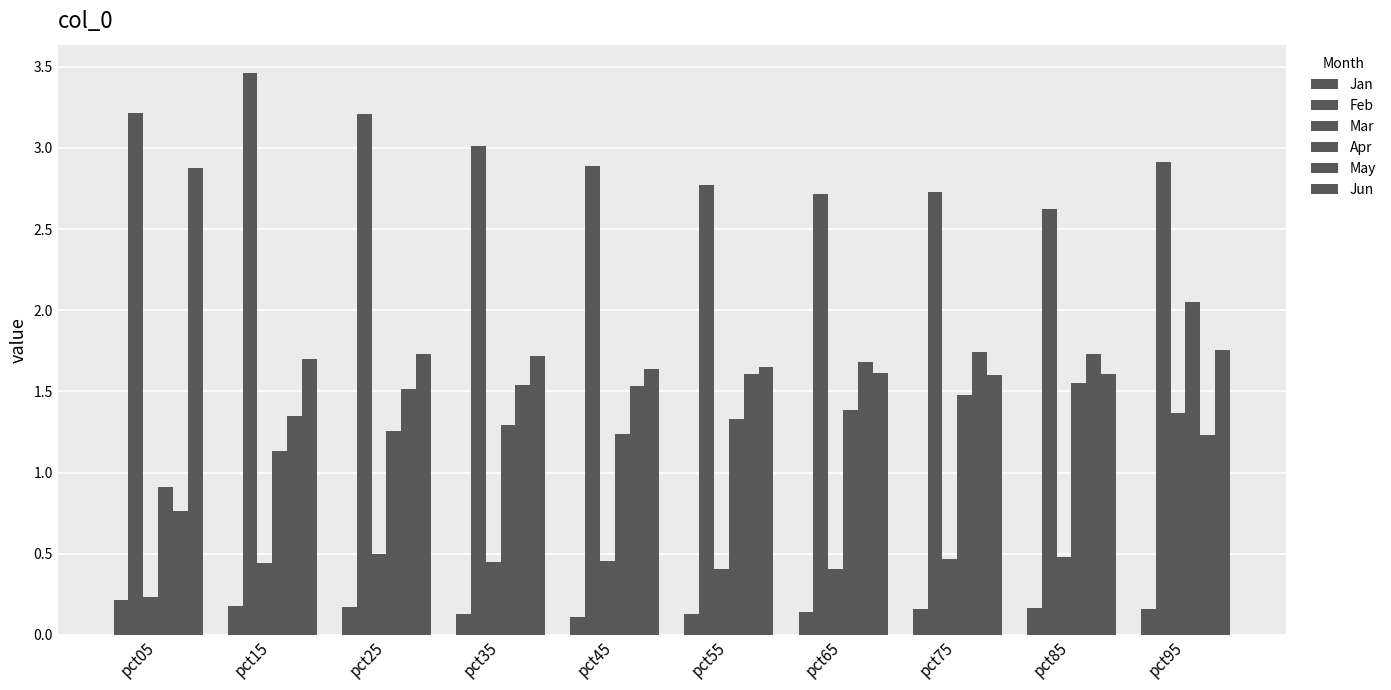

How many bars are there in each group?

6